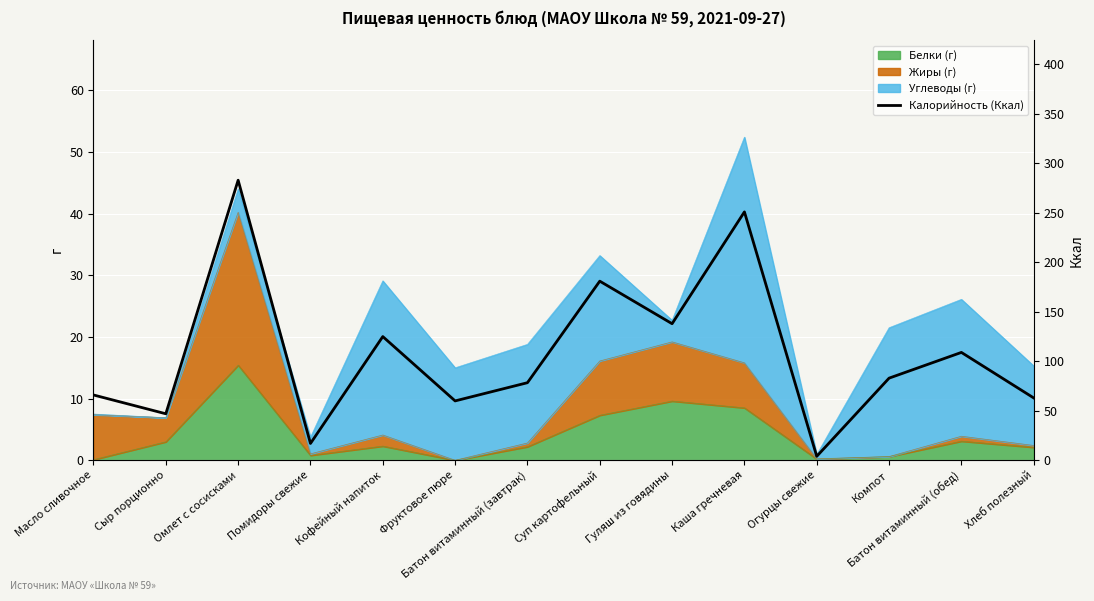

How many lines are shown in the chart?

1